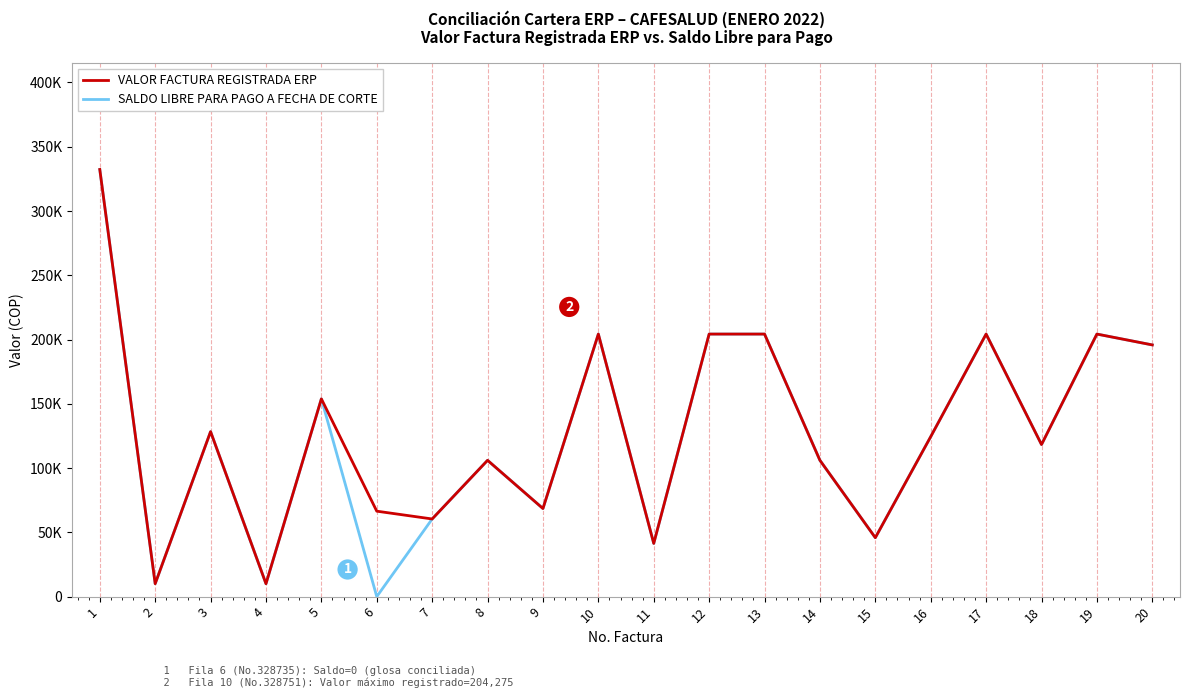

What is the maximum value shown in the chart?

332310